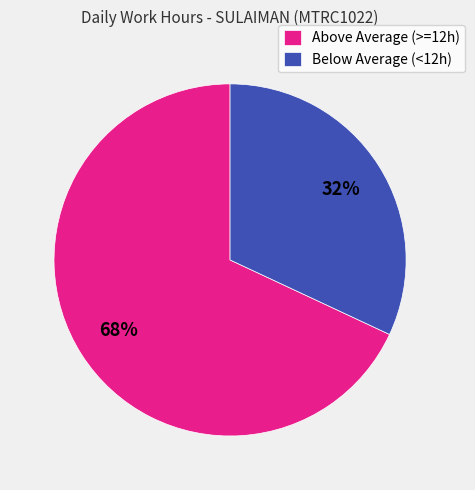

To the nearest percent, what percentage of the pie is Below Average (<12h)?

32%